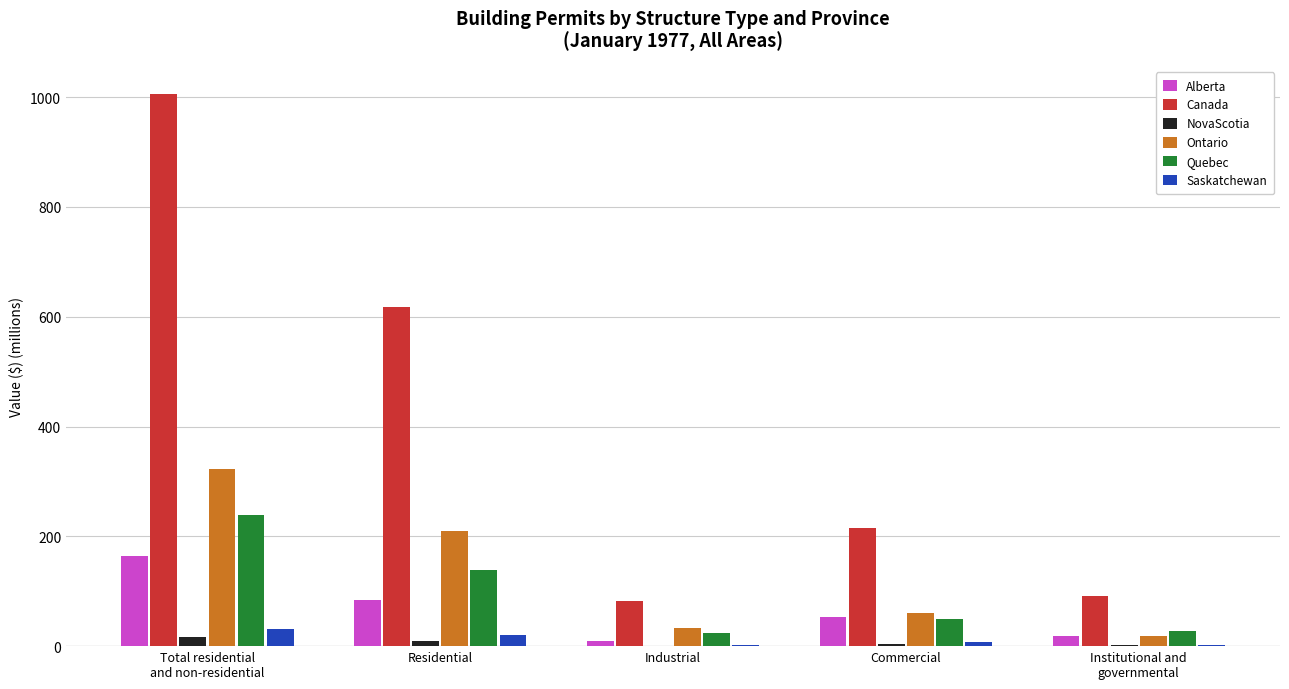

What is the difference between the Ontario values at Commercial and Institutional and
governmental?

42.0